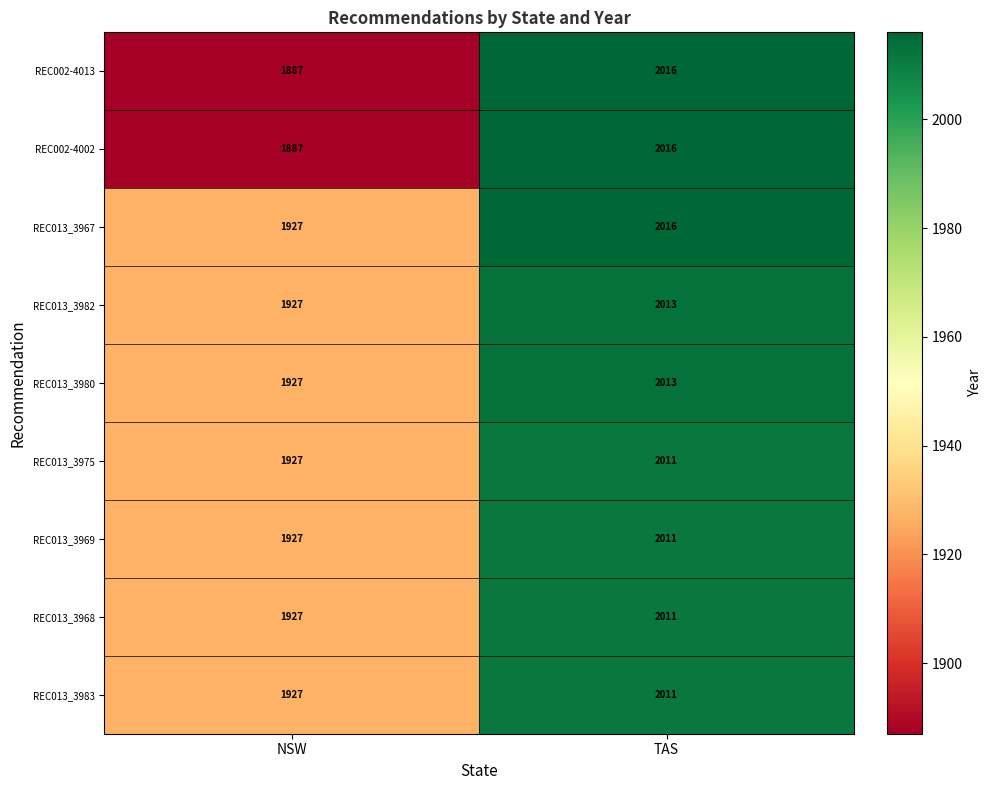

The REC013_3982 series shows 1927 at NSW. True or false?

True